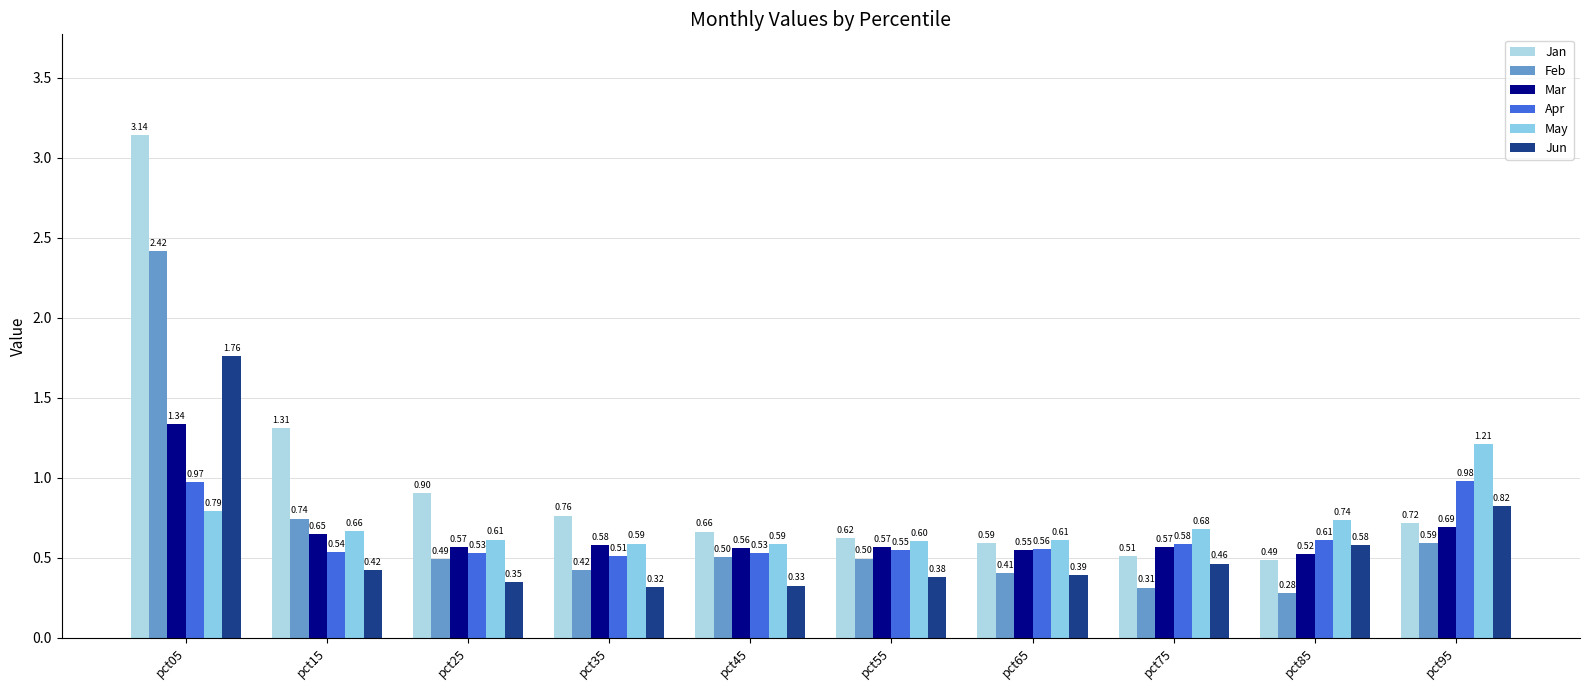

How many series are shown in this chart?

6